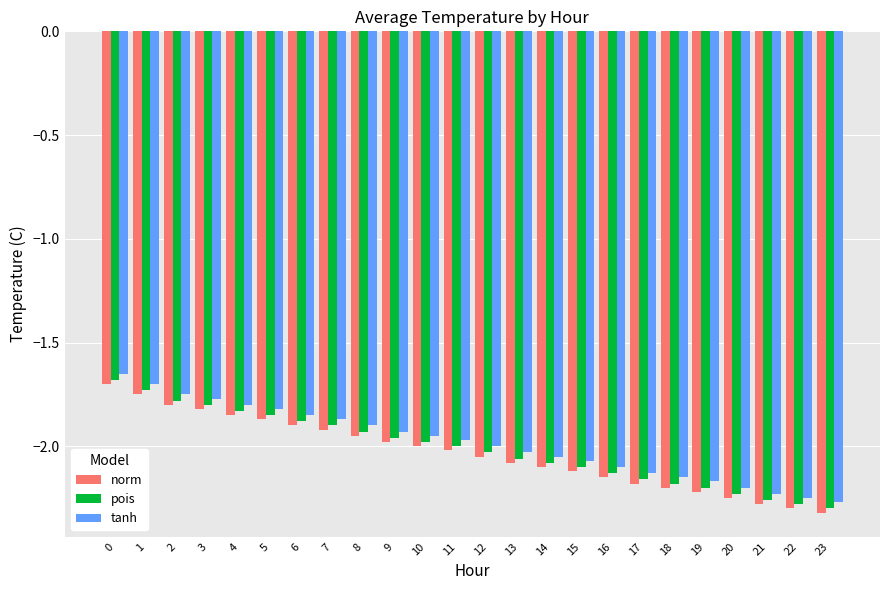

What is the sum of all norm values?

-48.8